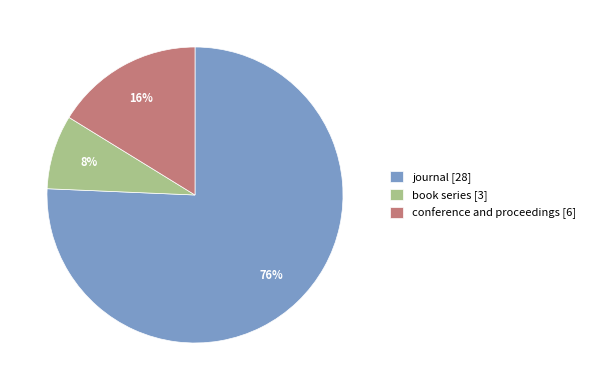

Is the sum of conference and proceedings [6] and journal [28] greater than half?

Yes